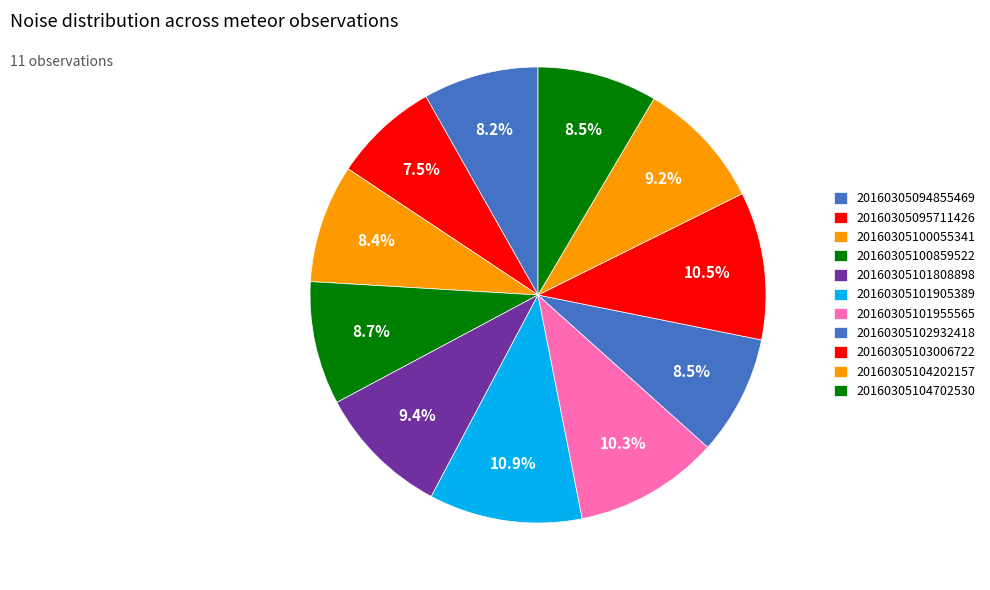

To the nearest percent, what is the difference between the 20160305104202157 and 20160305103006722 slice percentages?

1%